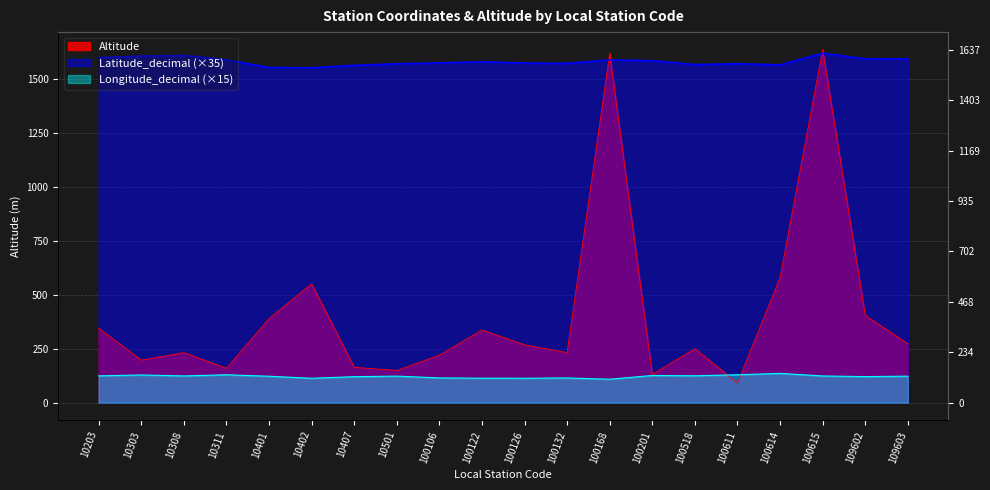

How many interior local peaks does the Longitude_decimal series have?

6